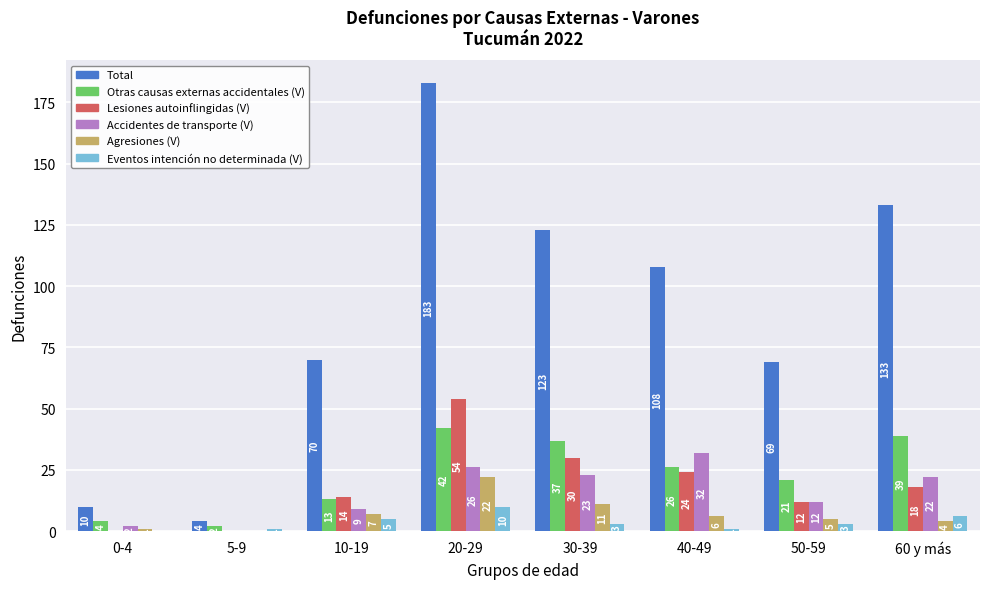

Reading left to right, transcribe all the data shown in this chart.

Total: 0-4=10	5-9=4	10-19=70	20-29=183	30-39=123	40-49=108	50-59=69	60 y más=133
Otras causas externas accidentales (V): 0-4=4	5-9=2	10-19=13	20-29=42	30-39=37	40-49=26	50-59=21	60 y más=39
Lesiones autoinflingidas (V): 0-4=0	5-9=0	10-19=14	20-29=54	30-39=30	40-49=24	50-59=12	60 y más=18
Accidentes de transporte (V): 0-4=2	5-9=0	10-19=9	20-29=26	30-39=23	40-49=32	50-59=12	60 y más=22
Agresiones (V): 0-4=1	5-9=0	10-19=7	20-29=22	30-39=11	40-49=6	50-59=5	60 y más=4
Eventos intención no determinada (V): 0-4=0	5-9=1	10-19=5	20-29=10	30-39=3	40-49=1	50-59=3	60 y más=6